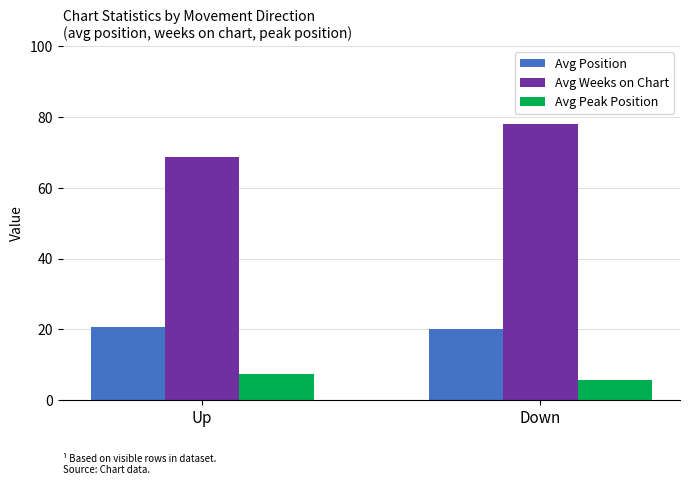

Reading left to right, list all the values displayed in this chart.

Avg Position: 20.6	20.2
Avg Weeks on Chart: 68.6	78.0
Avg Peak Position: 7.5	5.6